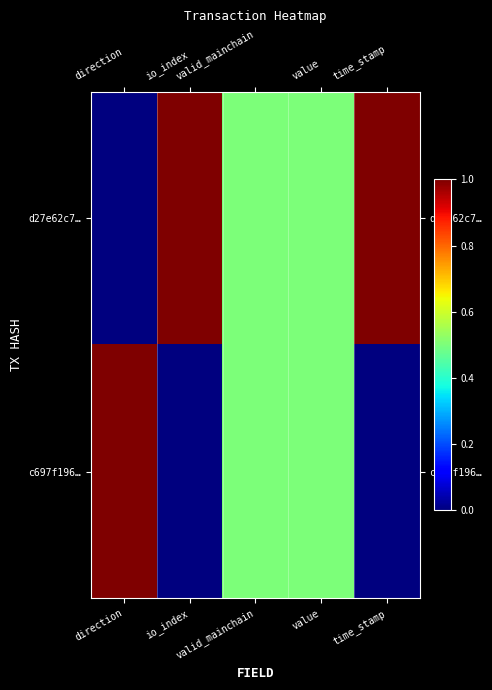

Rank the series by their maximum value, from highest to lowest.

d27e62c7…, c697f196…